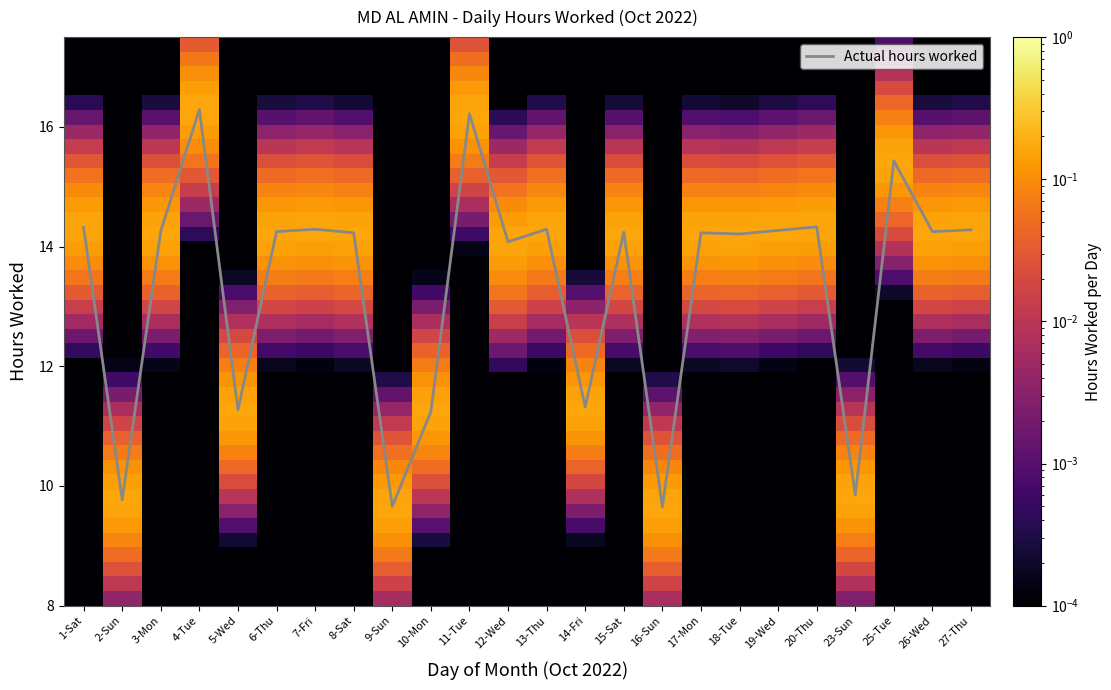

True or false: Actual hours worked has a value of 7.1 at 13-Thu.

False